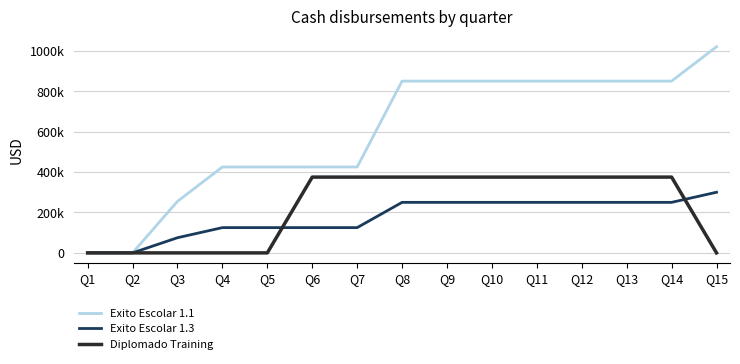

Reading left to right, list all the values displayed in this chart.

Exito Escolar 1.1: Q1=0	Q2=0	Q3=255000	Q4=425000	Q5=425000	Q6=425000	Q7=425000	Q8=850000	Q9=850000	Q10=850000	Q11=850000	Q12=850000	Q13=850000	Q14=850000	Q15=1020000
Exito Escolar 1.3: Q1=0	Q2=0	Q3=75000	Q4=125000	Q5=125000	Q6=125000	Q7=125000	Q8=250000	Q9=250000	Q10=250000	Q11=250000	Q12=250000	Q13=250000	Q14=250000	Q15=300000
Diplomado Training: Q1=0	Q2=0	Q3=0	Q4=0	Q5=0	Q6=375000	Q7=375000	Q8=375000	Q9=375000	Q10=375000	Q11=375000	Q12=375000	Q13=375000	Q14=375000	Q15=0